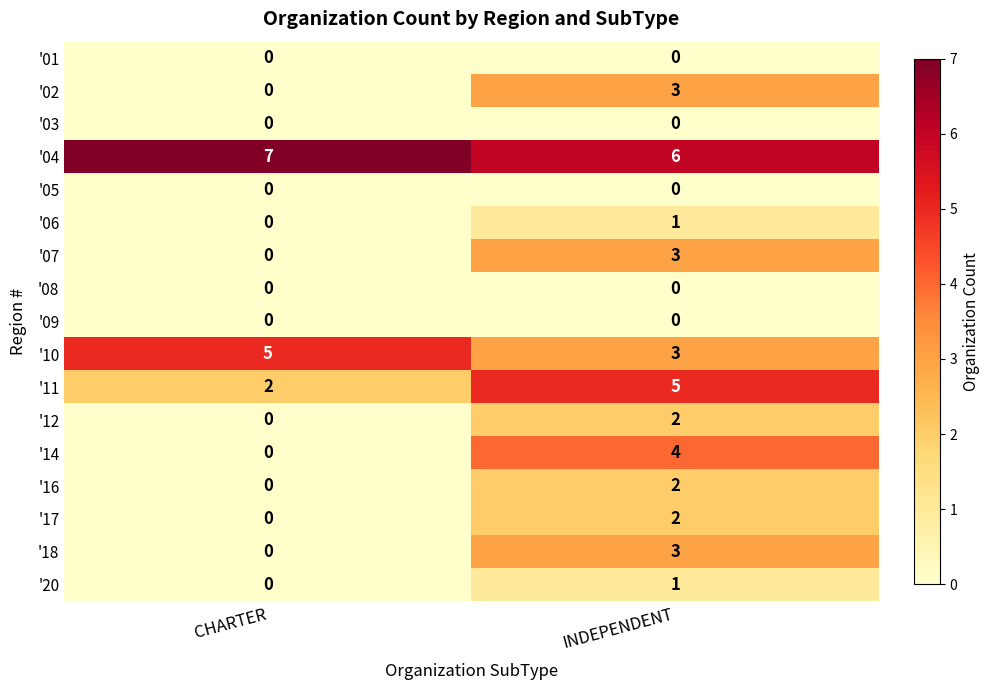

What is the total value across all series at INDEPENDENT?

35